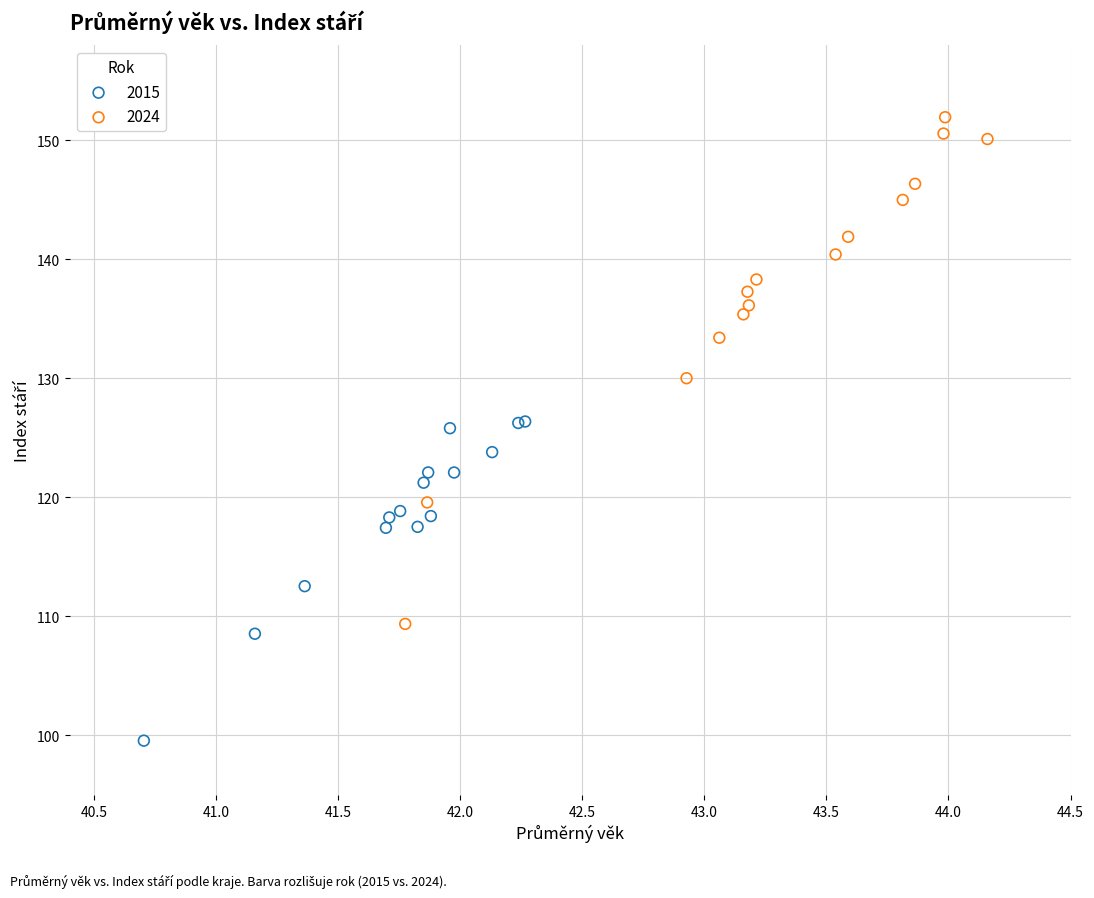

Which series reaches the minimum Y coordinate?

2015